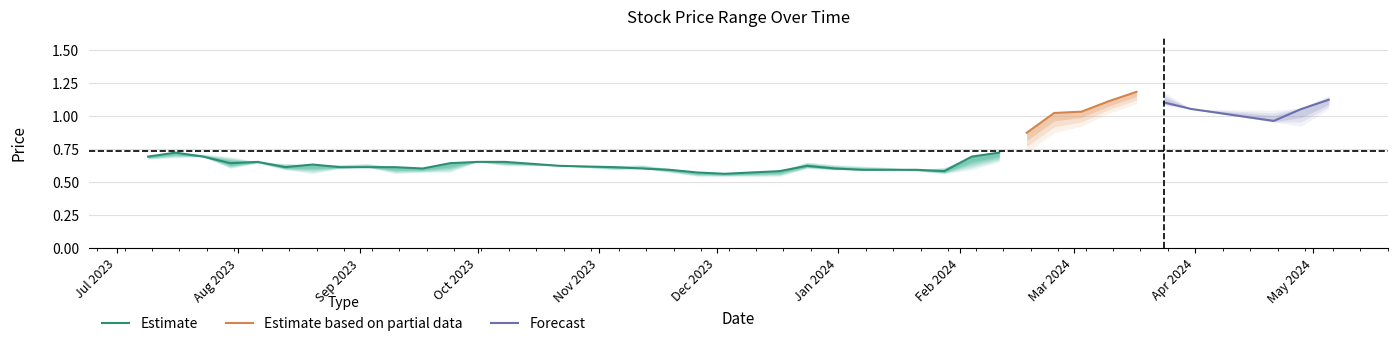

At which category is the sum across all series the highest?

17/03/2024